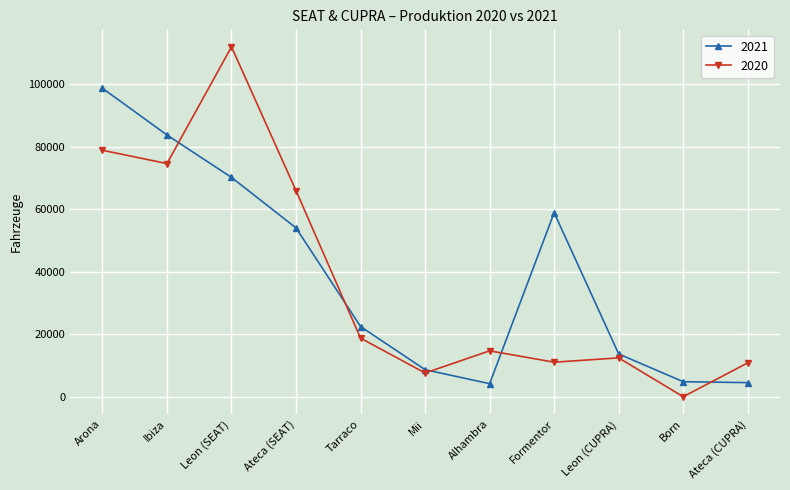

What is the spread (max minus min) of values at Alhambra?

10503